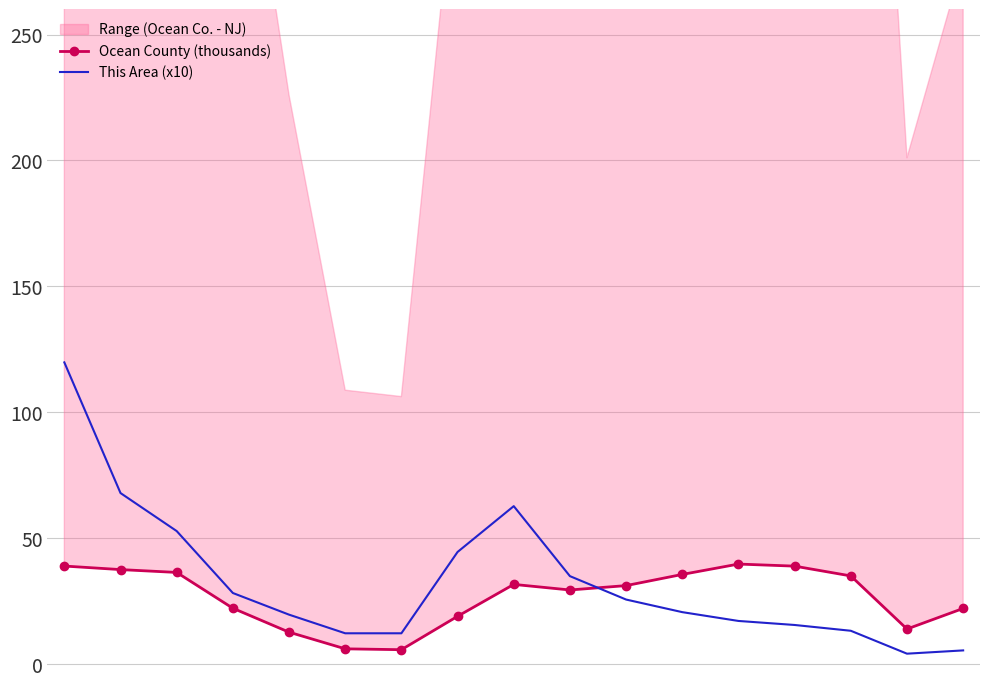

What is the approximate value of This Area (x10) at 6?

12.2